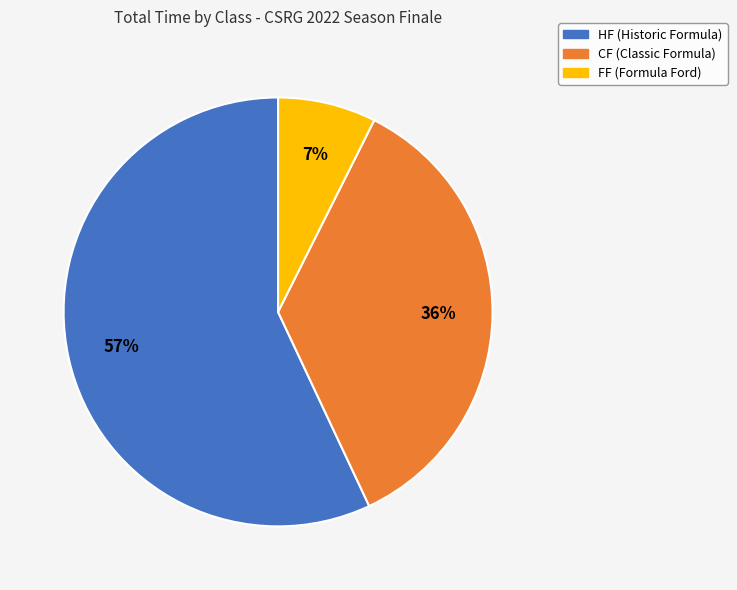

Count the number of slices in the pie.

3